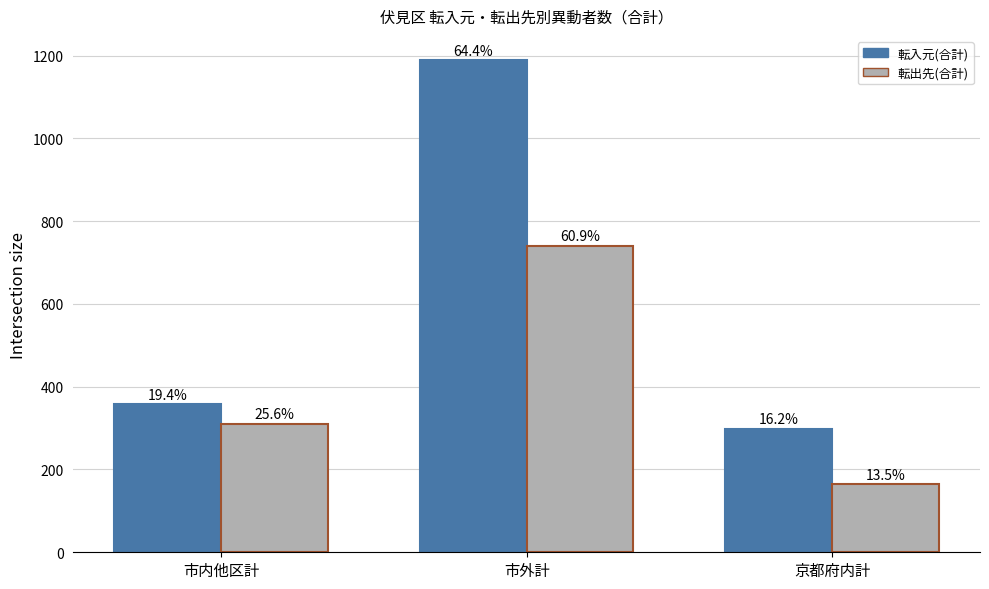

The value of 転入元(合計) at 市内他区計 is 358. True or false?

True